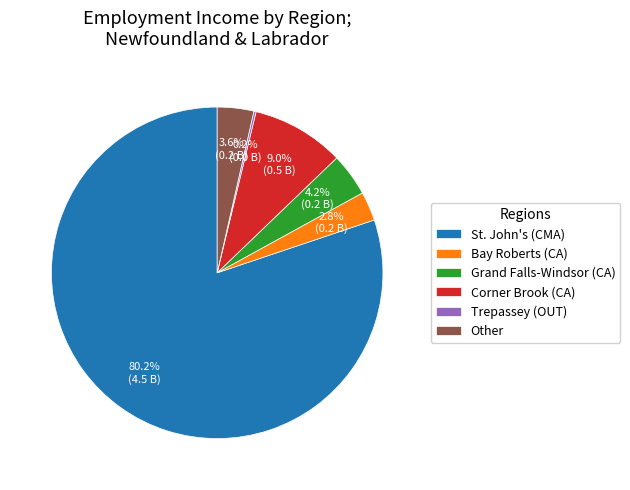

What percentage do Bay Roberts (CA) and Other together represent?

6.4%